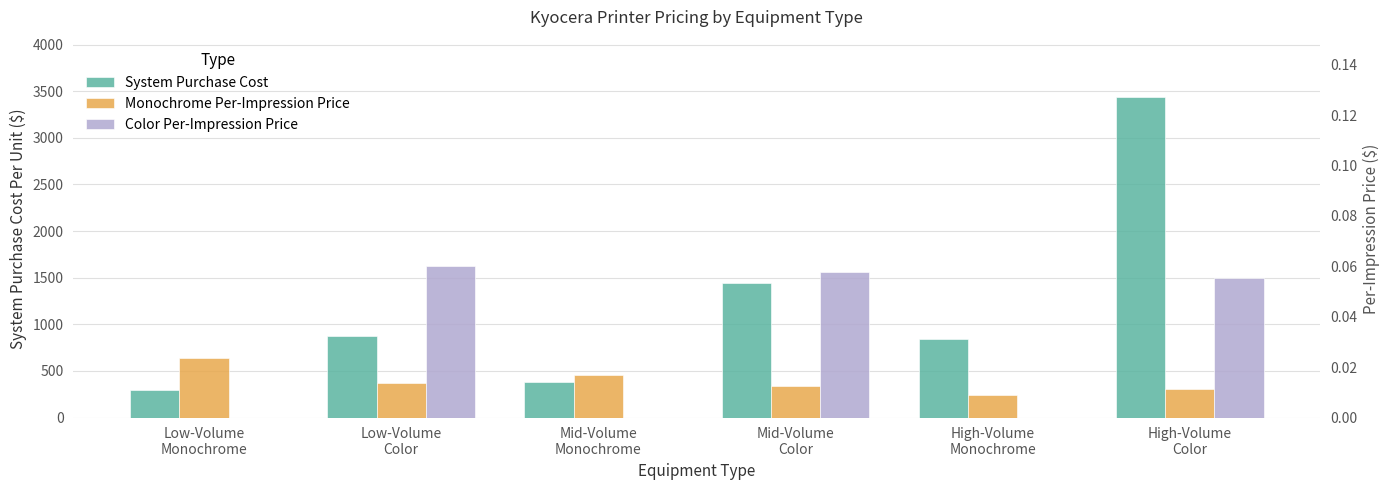

Are the bars horizontal?

No